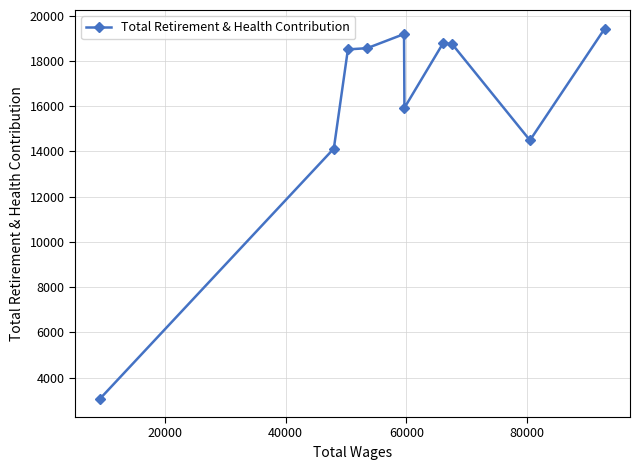

What is the value of the 6th point from the left?

15924